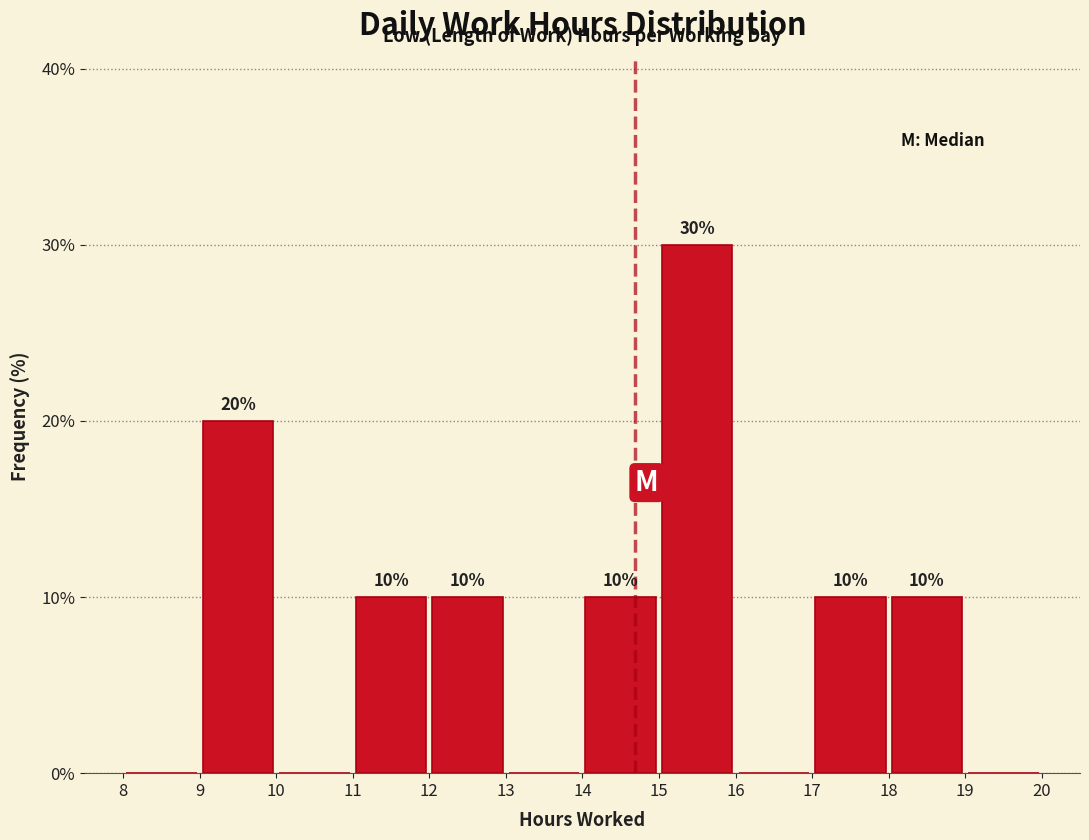

Over which range of the x-axis is the bar tallest?

15 to 16